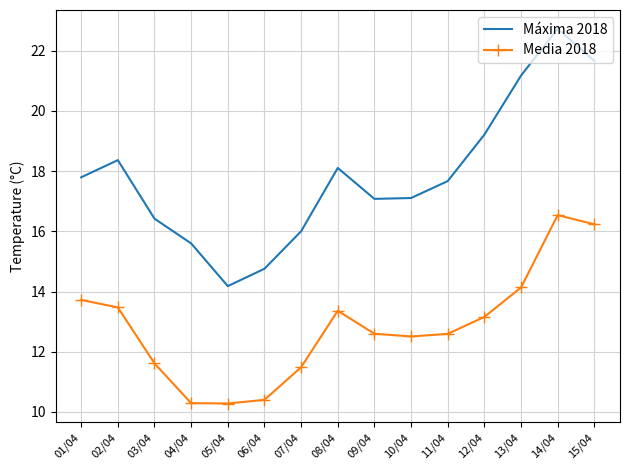

Which series has the widest spread of values?

Máxima 2018